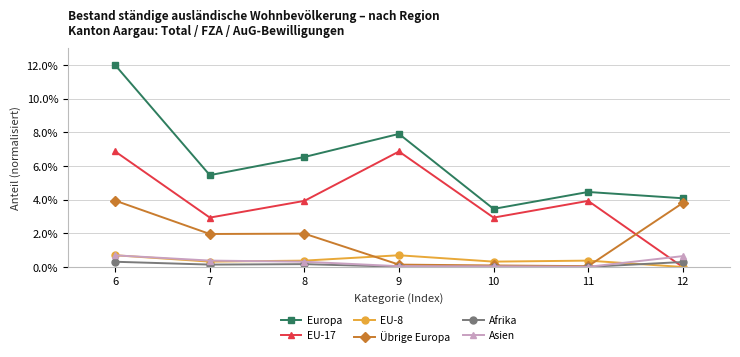

What is the sum of the EU-17 values at 8 and 11?

0.1